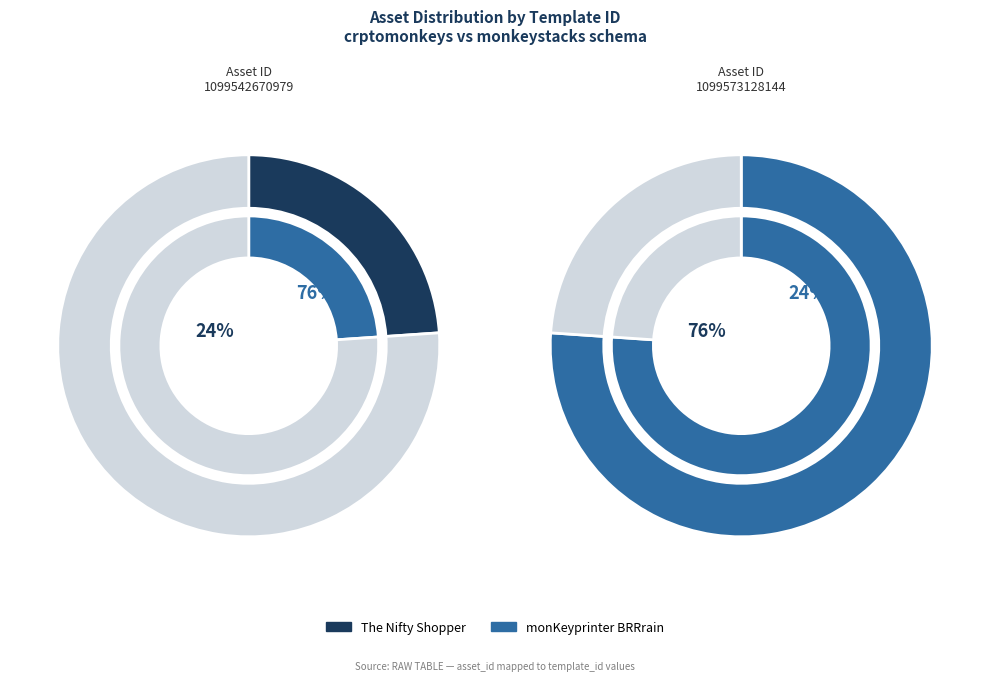

True or false: 1099573128144 accounts for 82% of the total.

False